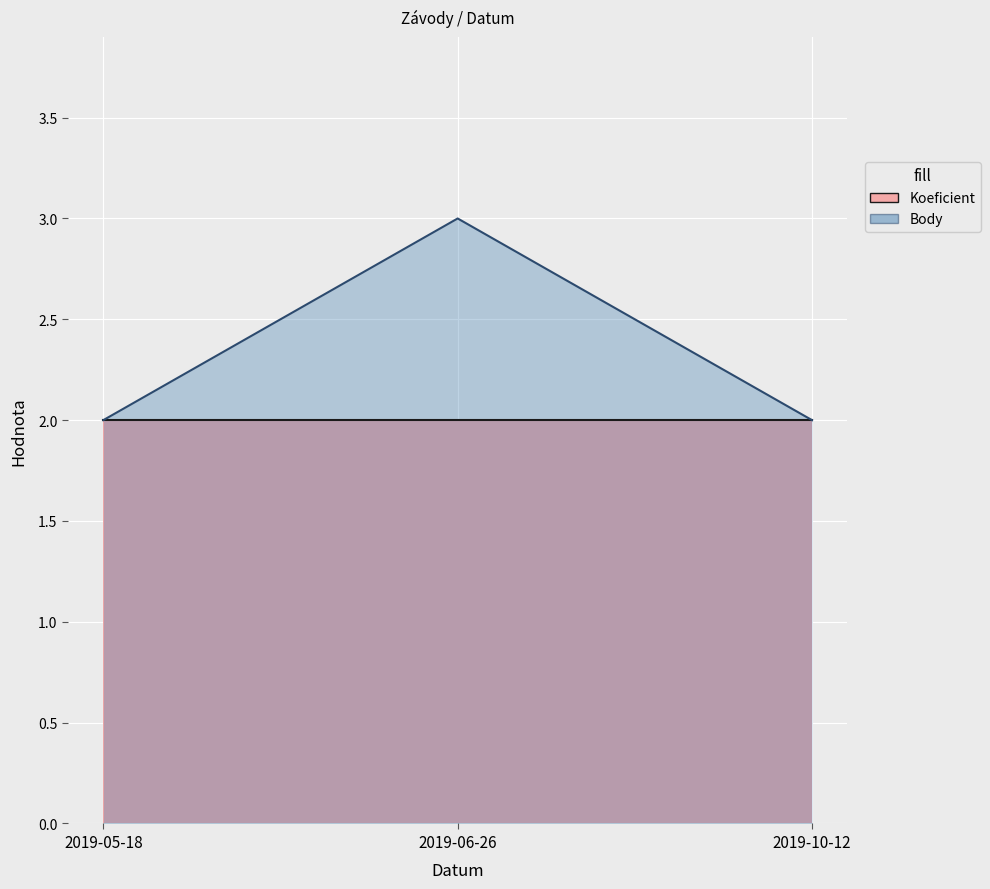

What is the value of the 3rd point from the left?

2